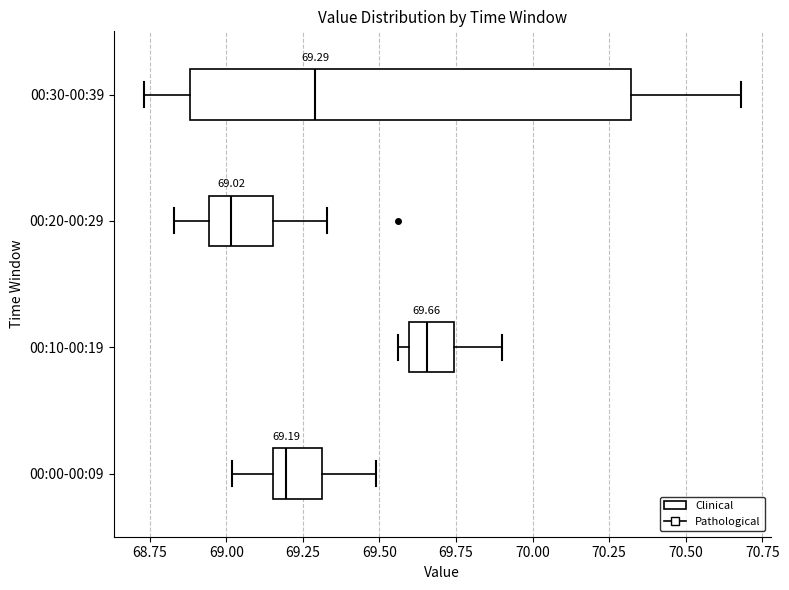

Which box's median line is the furthest to the left?

00:20-00:29